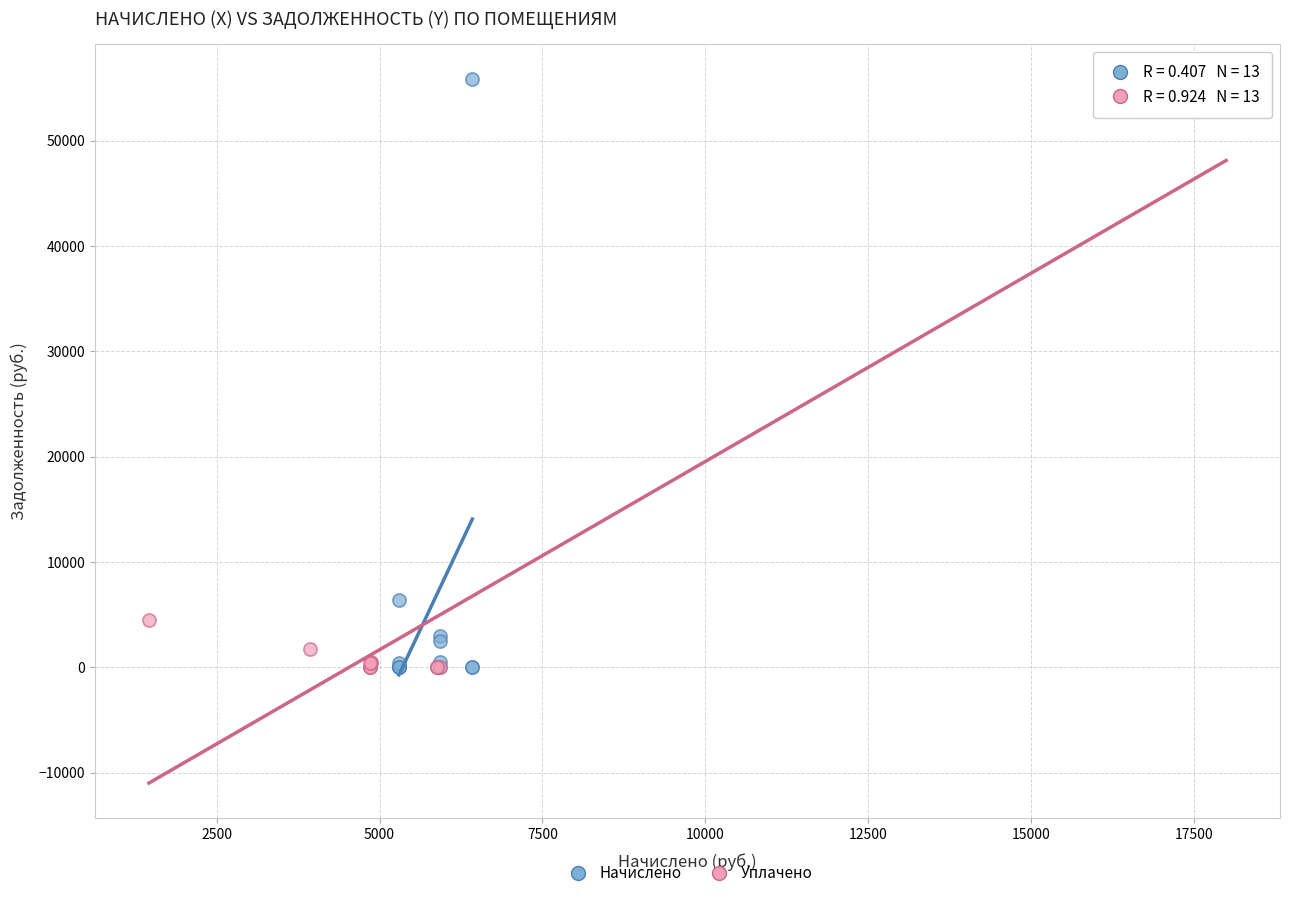

Which series has the widest spread of Y values?

Начислено